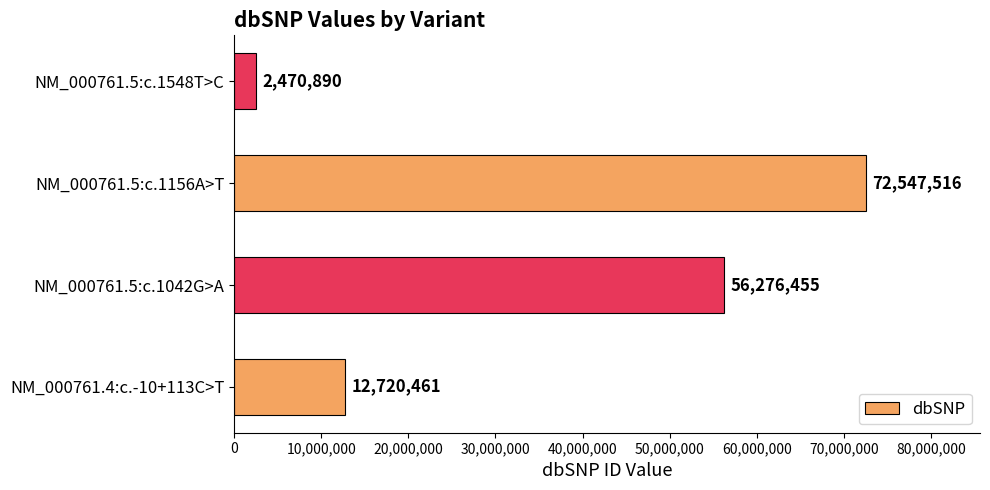

The chart shows a value of 121403762 at NM_000761.5:c.1156A>T. True or false?

False